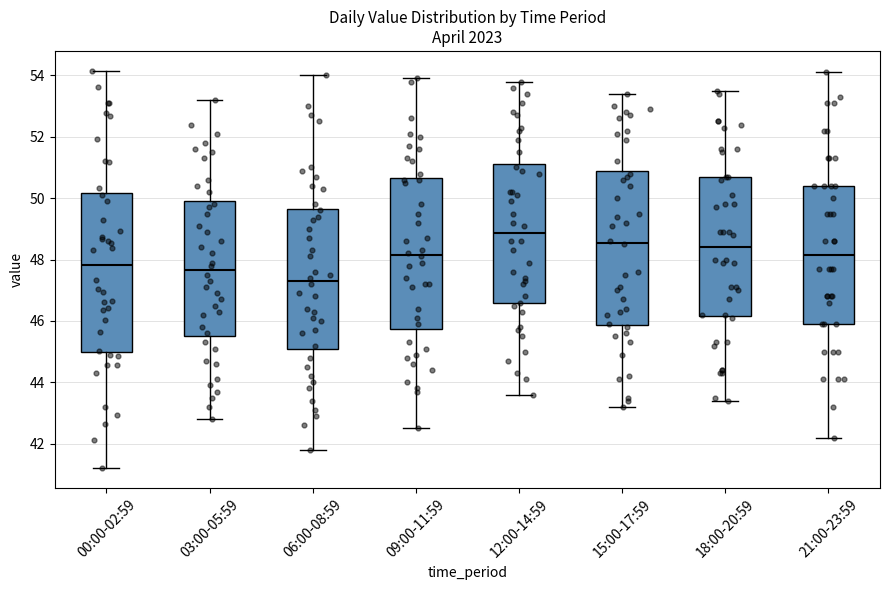

Reading left to right, transcribe this box plot: for each box, give where its median line is, the range the box spans, and where its two whiskers end, as read against the y-axis. The values are not printed on the chart, so give them approximately, as read against the axis.

00:00-02:59: median 47.8, box 45.0 to 50.2, whiskers 41.2 to 54.2
03:00-05:59: median 47.6, box 45.6 to 50.0, whiskers 42.8 to 53.2
06:00-08:59: median 47.4, box 45.2 to 49.6, whiskers 41.8 to 54.0
09:00-11:59: median 48.2, box 45.8 to 50.6, whiskers 42.6 to 54.0
12:00-14:59: median 48.8, box 46.6 to 51.2, whiskers 43.6 to 53.8
15:00-17:59: median 48.6, box 45.8 to 51.0, whiskers 43.2 to 53.4
18:00-20:59: median 48.4, box 46.2 to 50.8, whiskers 43.4 to 53.6
21:00-23:59: median 48.2, box 46.0 to 50.4, whiskers 42.2 to 54.2